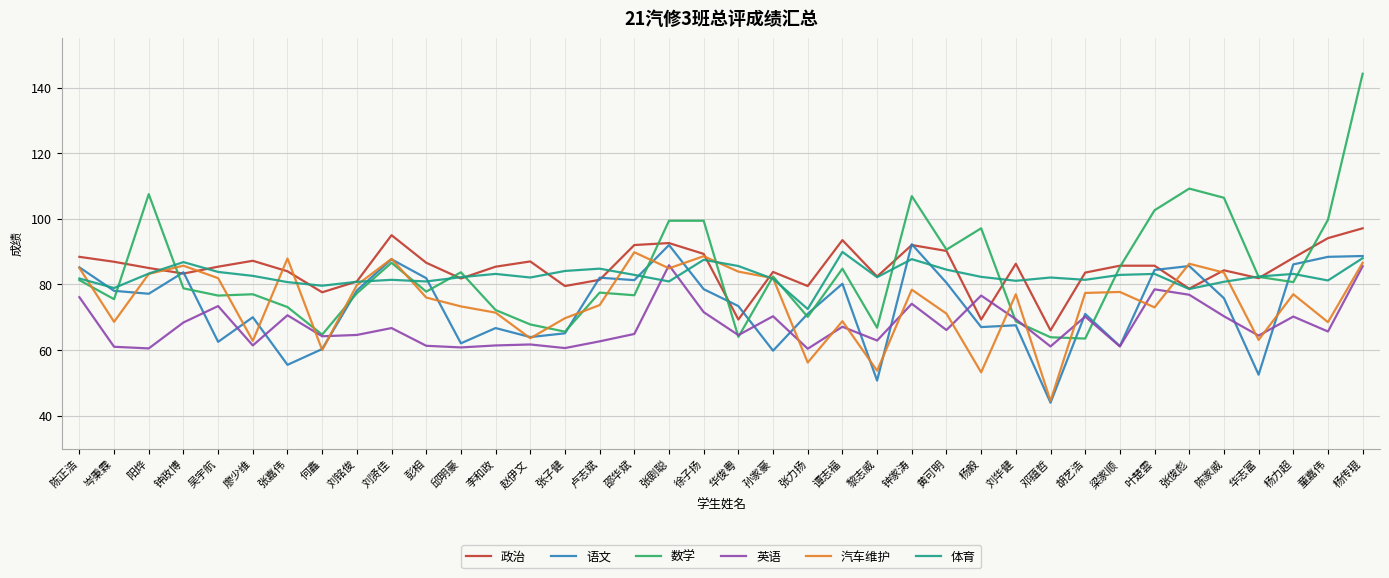

What position from the right is 刘贤佳?

29